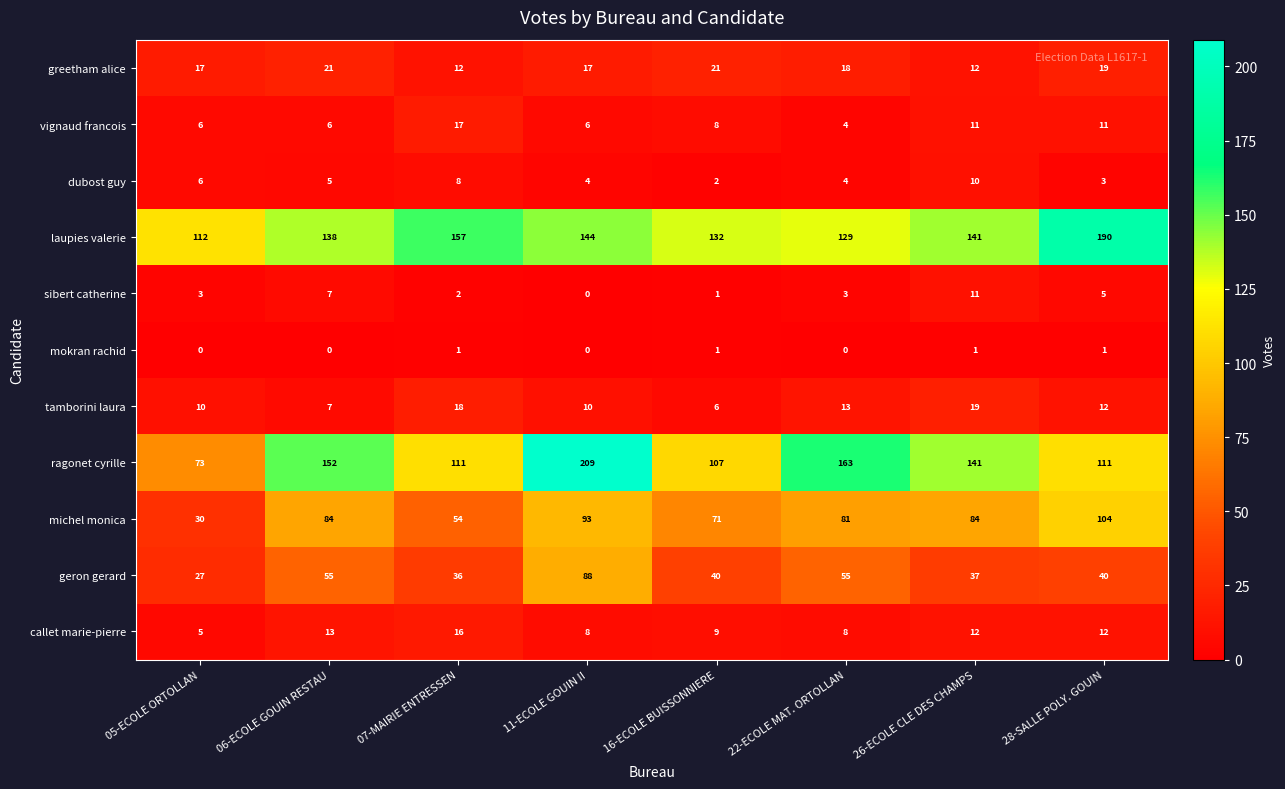

How many michel monica values are between 71 and 93?

5